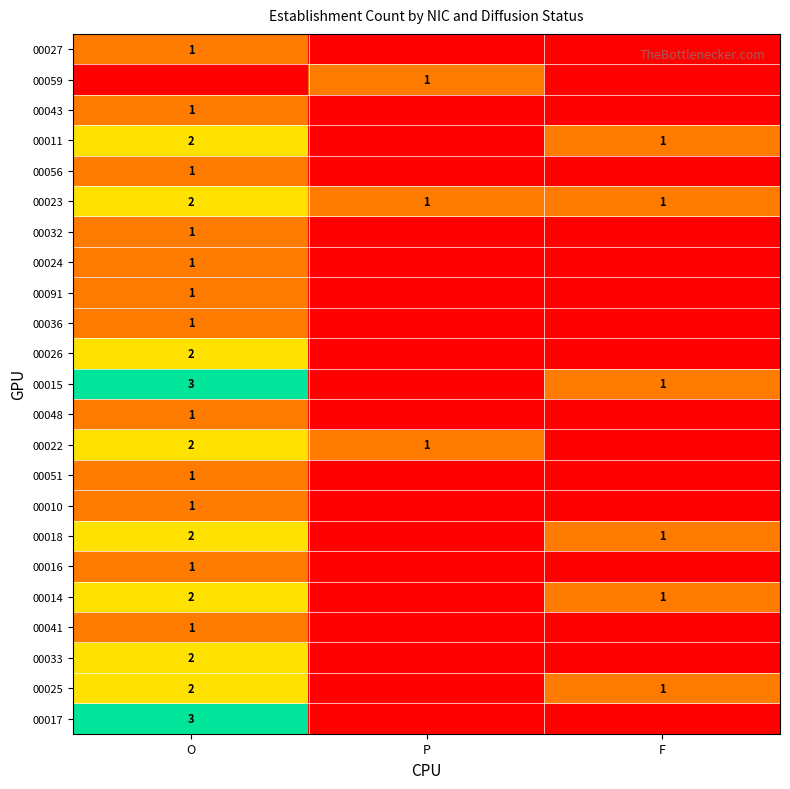

True or false: 00056 has a value of 1 at O.

True